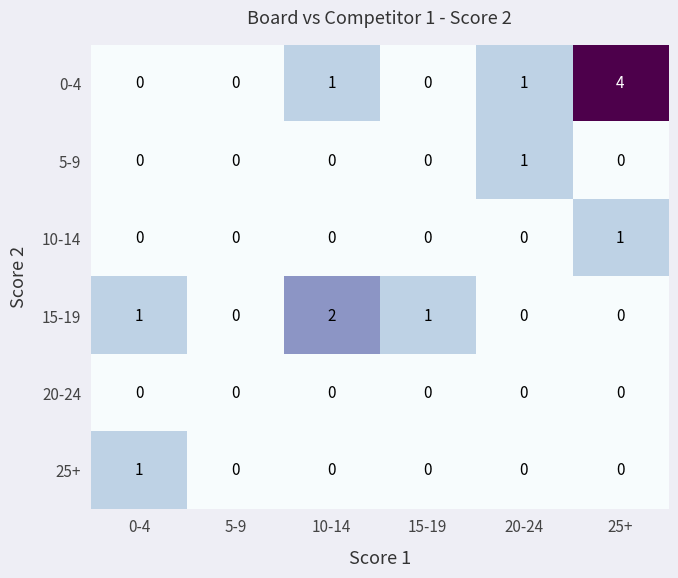

How many 10-14 values are between 0 and 1?

6